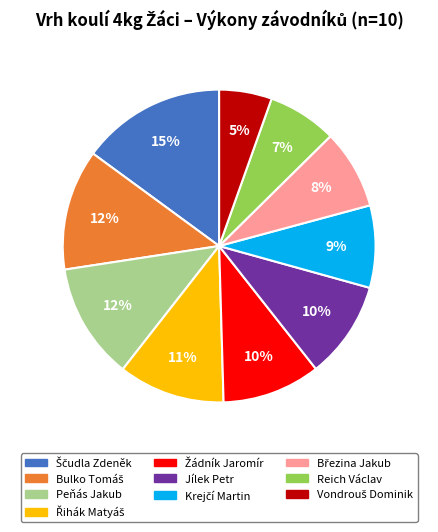

Count the number of slices in the pie.

10